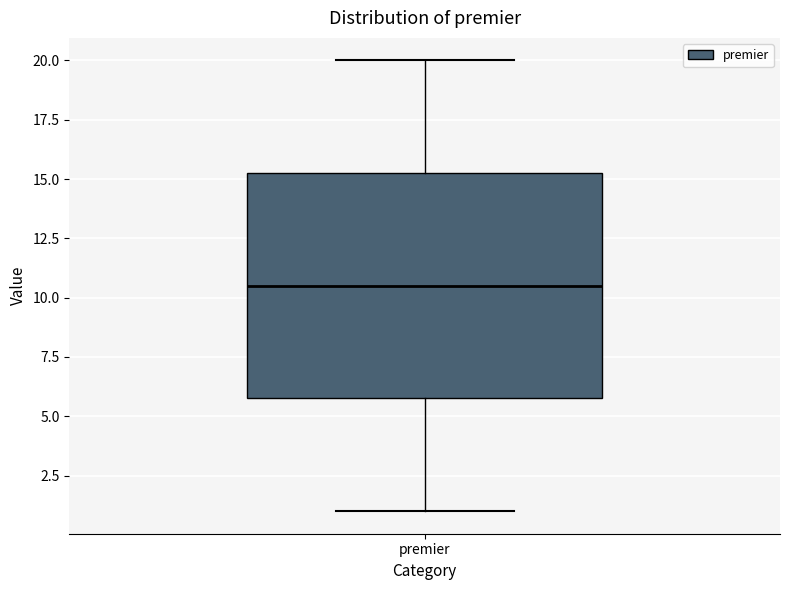

Read this box plot against the y-axis: the position of the median line, the range covered by the box, and the ends of both whiskers. The values are not printed on the chart, so give them approximately, as read against the axis.

median 10.5, box 6.0 to 15.5, whiskers 1.0 to 20.0